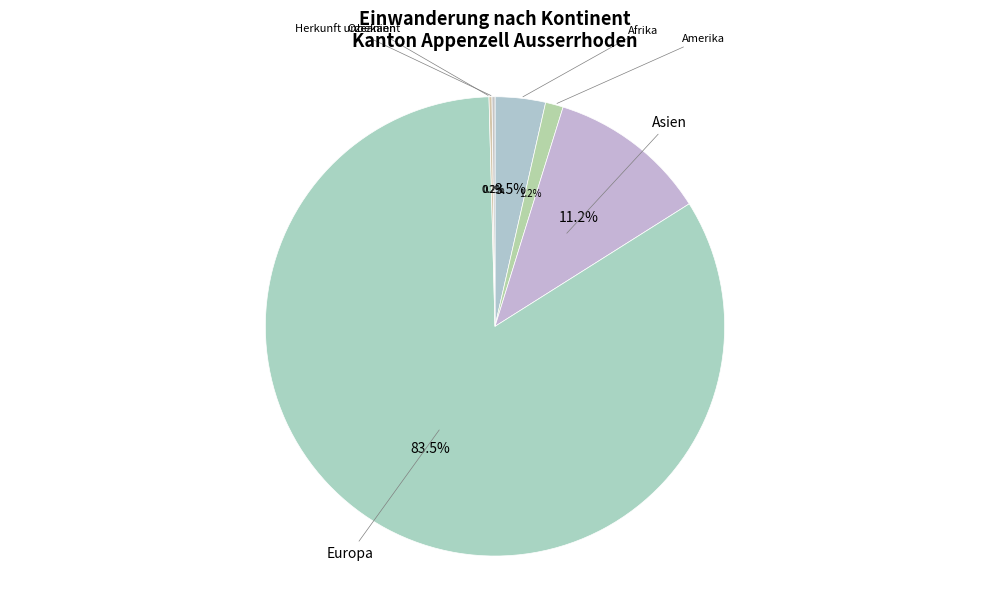

Is there a majority slice in this chart?

Yes